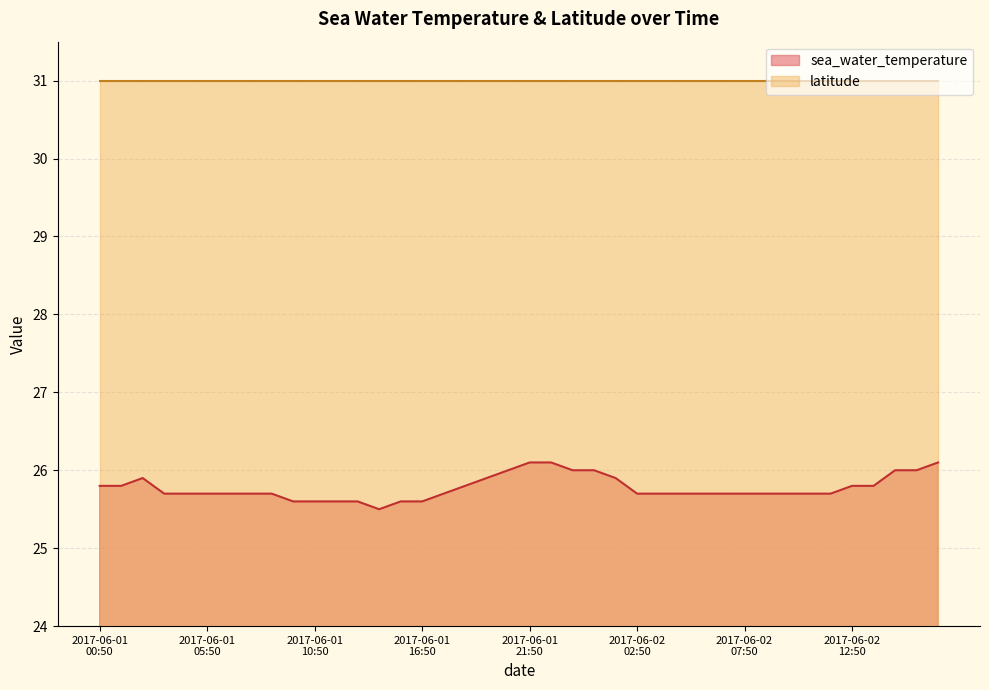

What is the difference between the maximum and minimum values?

0.6